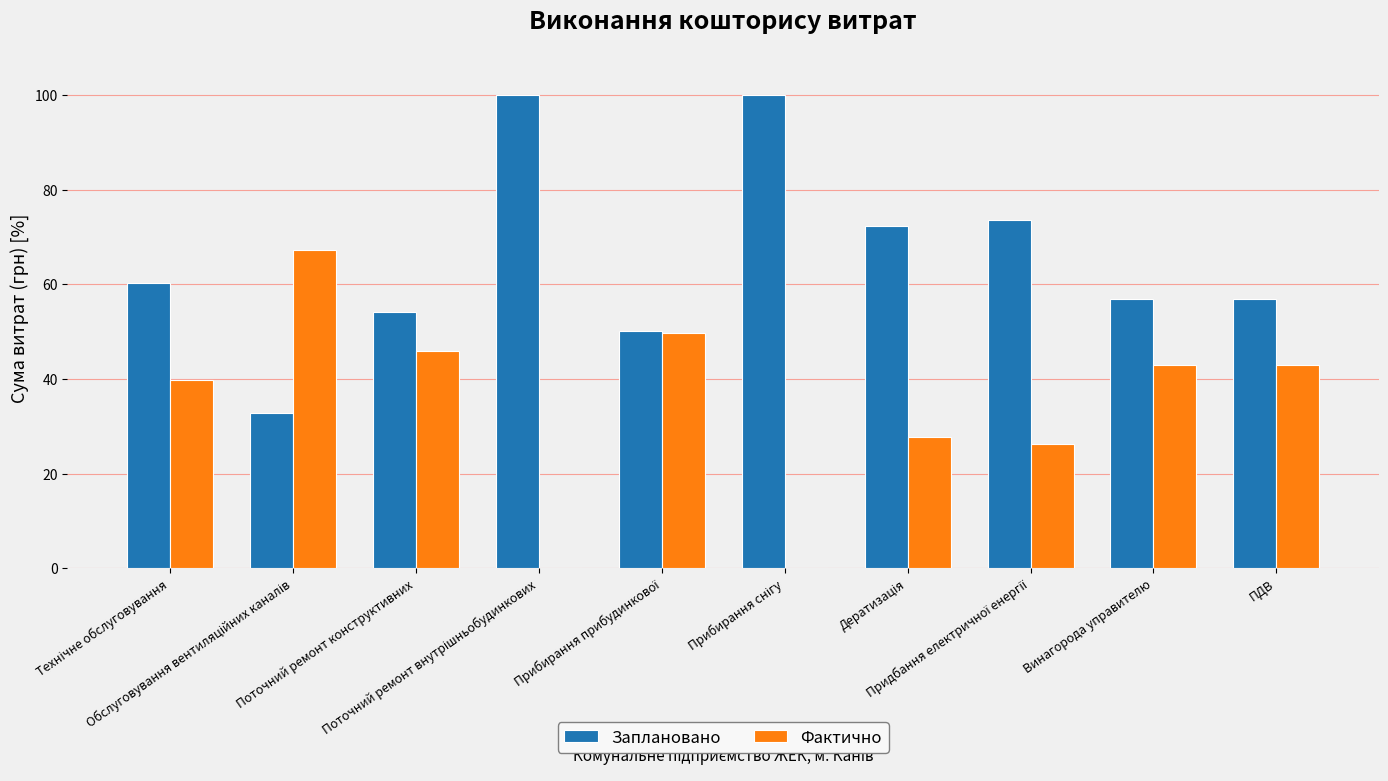

What is the maximum value shown in the chart?

100.0